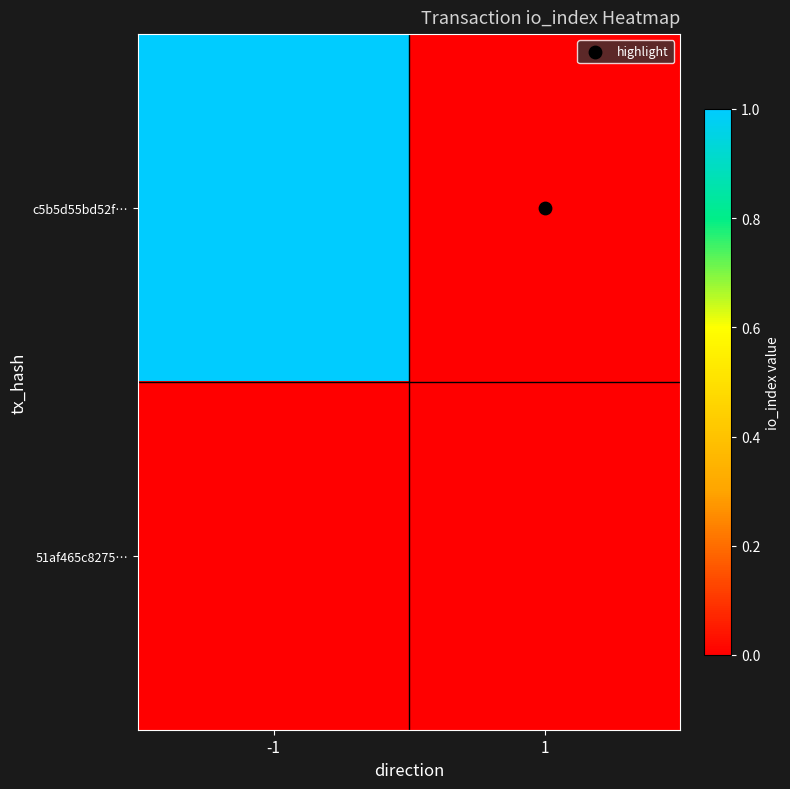

How many distinct data groups are displayed?

2